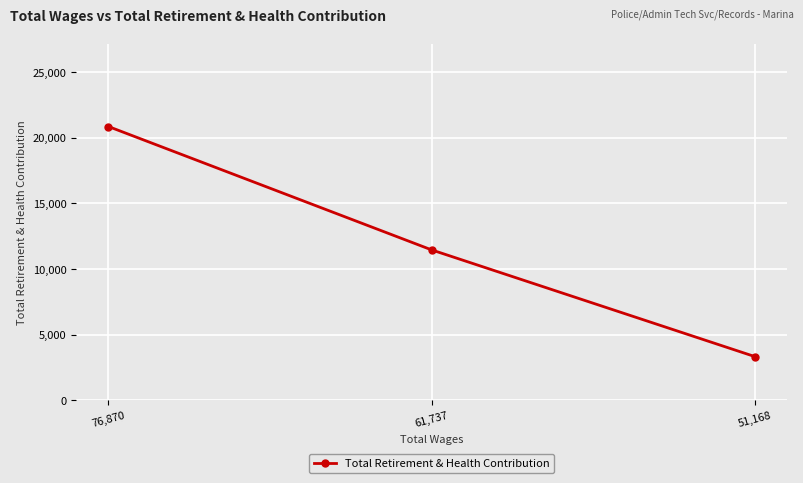

Which category has the lowest value across all series?

51,168